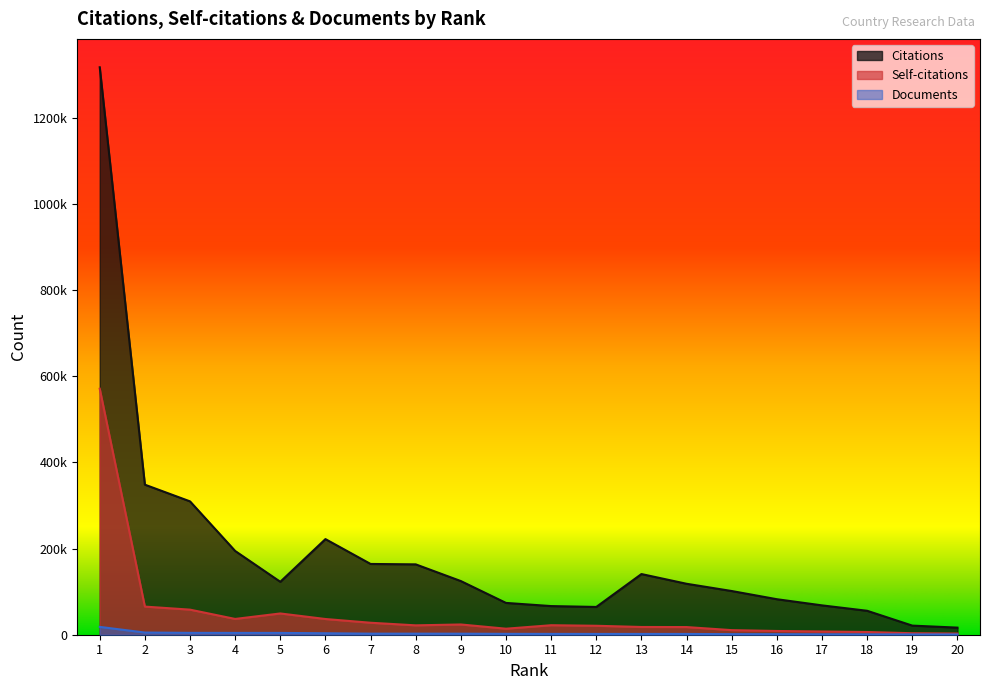

Where does the Self-citations series first go above 21752?

1